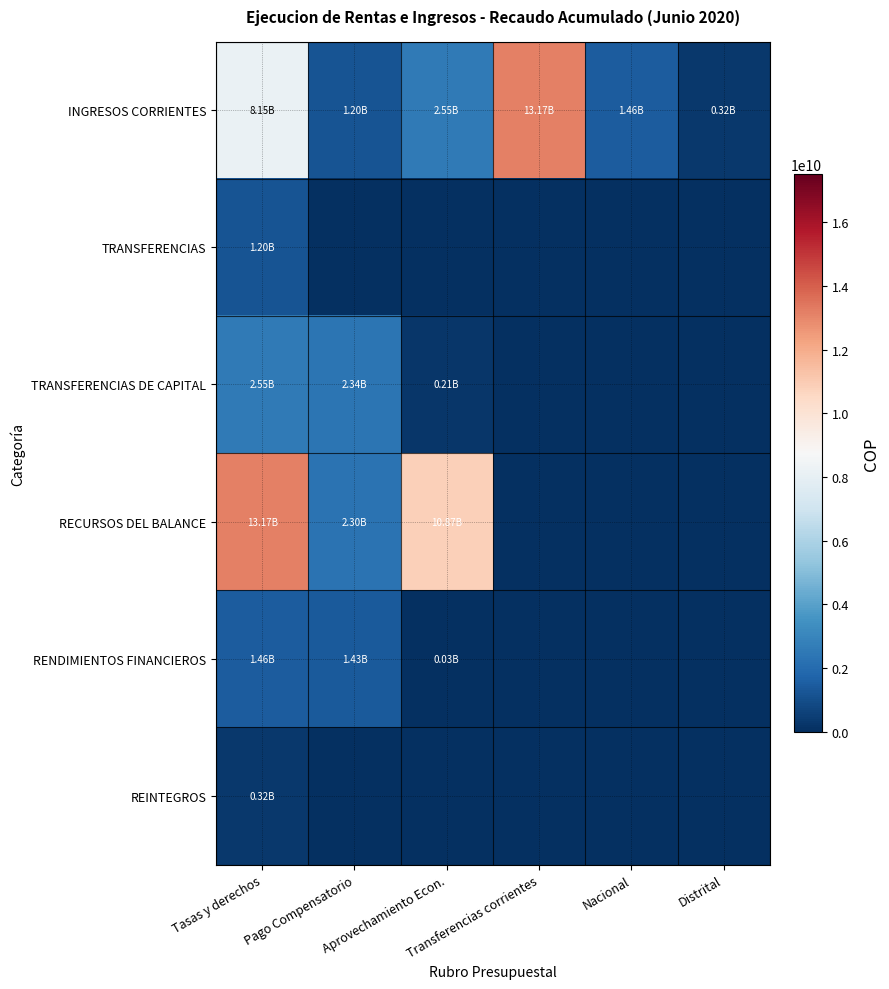

At Tasas y derechos, list the series in order from smallest to largest.

REINTEGROS, TRANSFERENCIAS, RENDIMIENTOS FINANCIEROS, TRANSFERENCIAS DE CAPITAL, INGRESOS CORRIENTES, RECURSOS DEL BALANCE